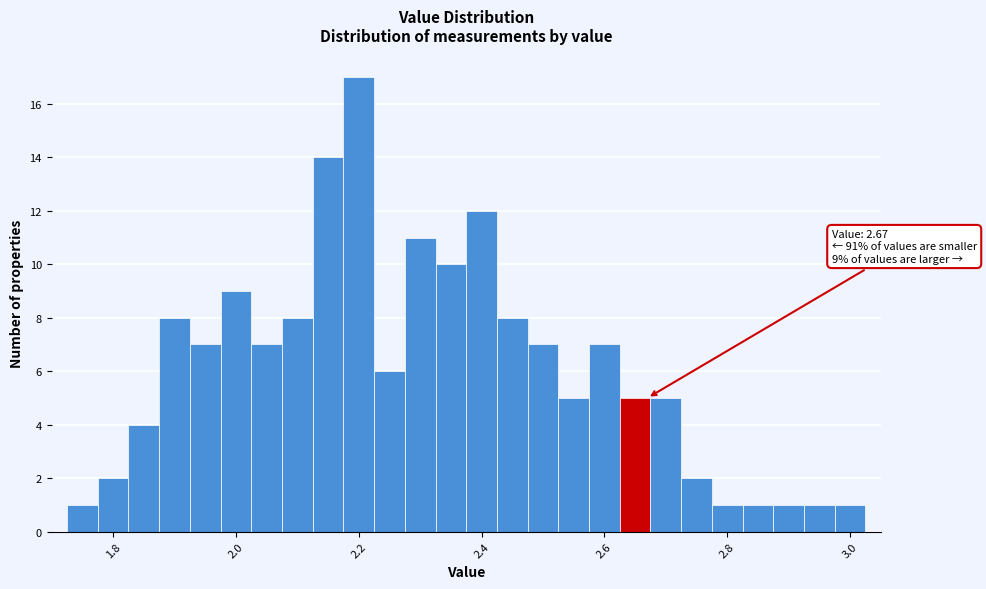

Around what value on the x-axis is the tallest bar? Give the approximate position of its centre, as read against the axis.

2.20